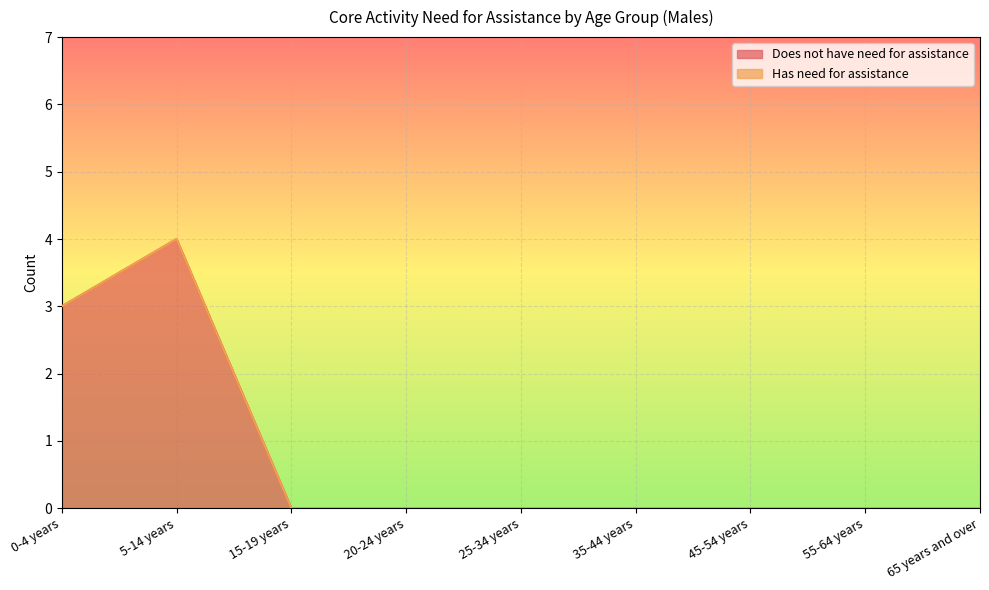

Count the values in the range 0 to 1.

7